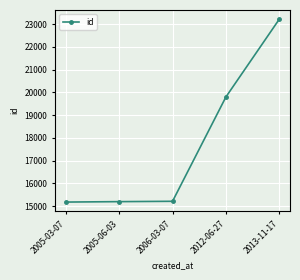

What is the minimum value shown in the chart?

15175